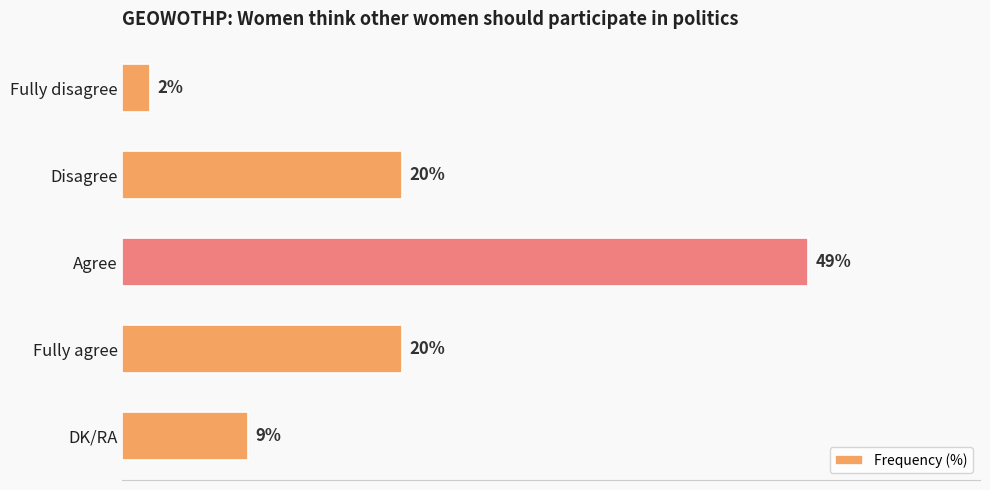

What is the label of the 2nd bar from the bottom?

Fully agree